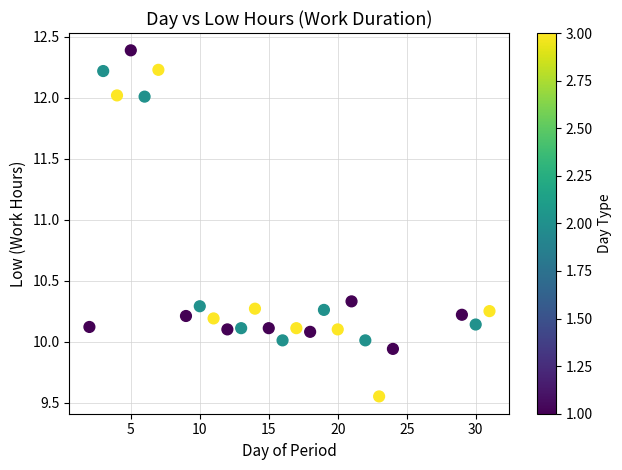

What is the range of Y values (max minus min)?

2.8